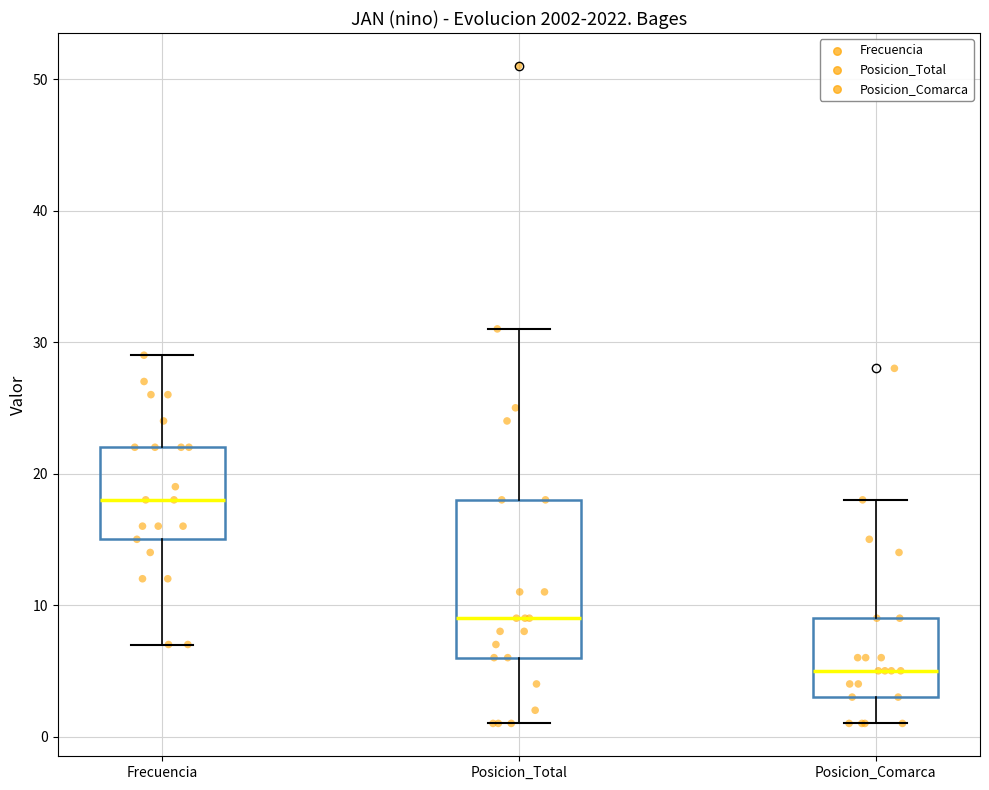

Which box's median line is the highest?

Frecuencia